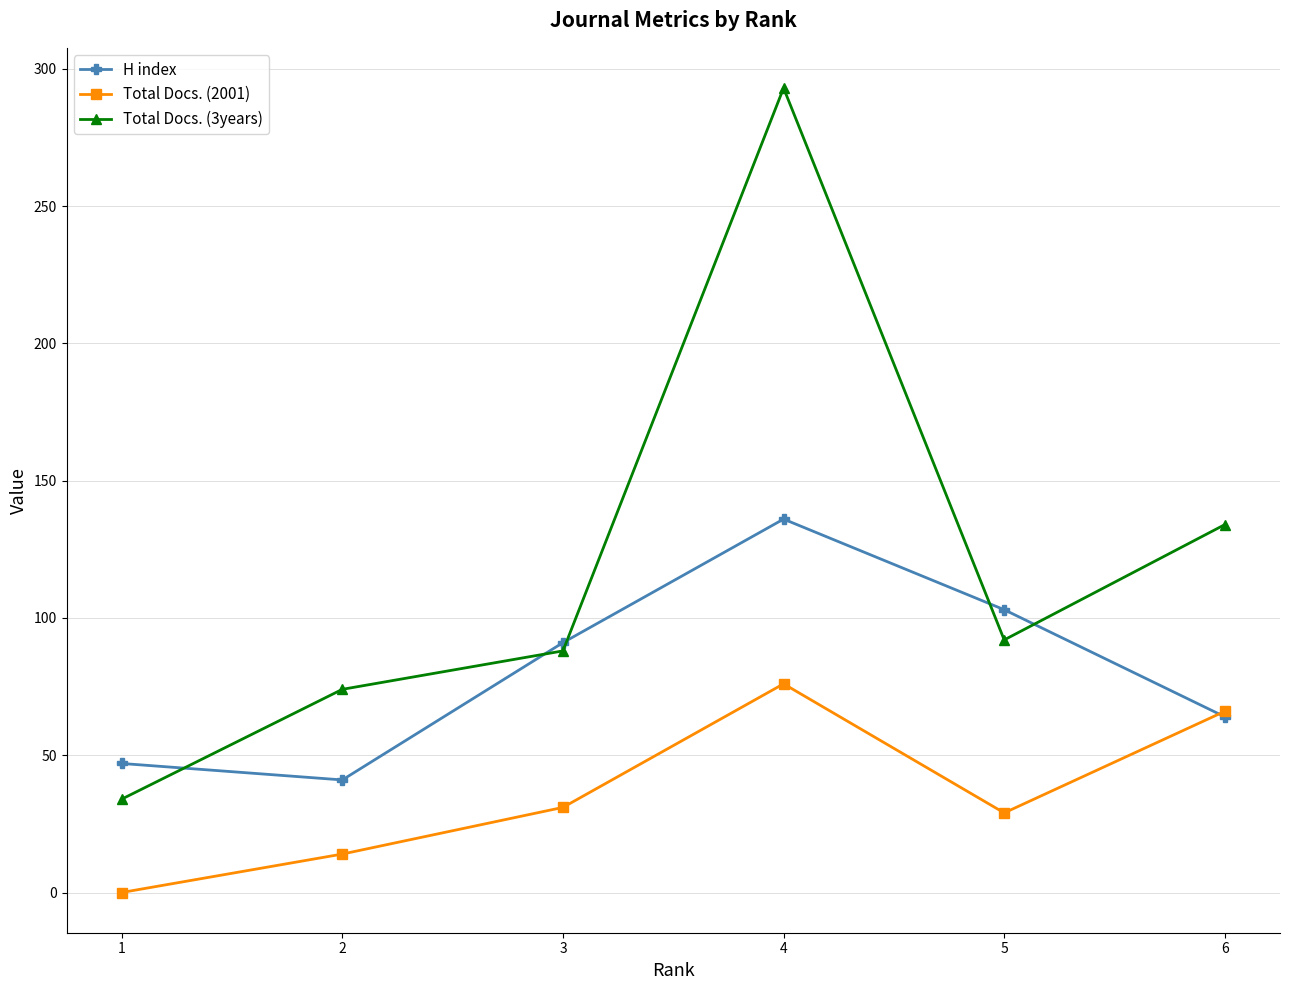

Rank the series by their maximum value, from lowest to highest.

Total Docs. (2001), H index, Total Docs. (3years)